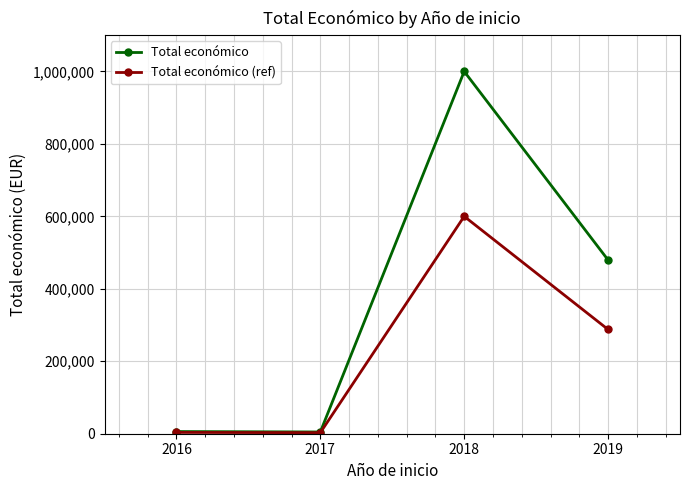

Which series has the largest total across all categories?

Total económico